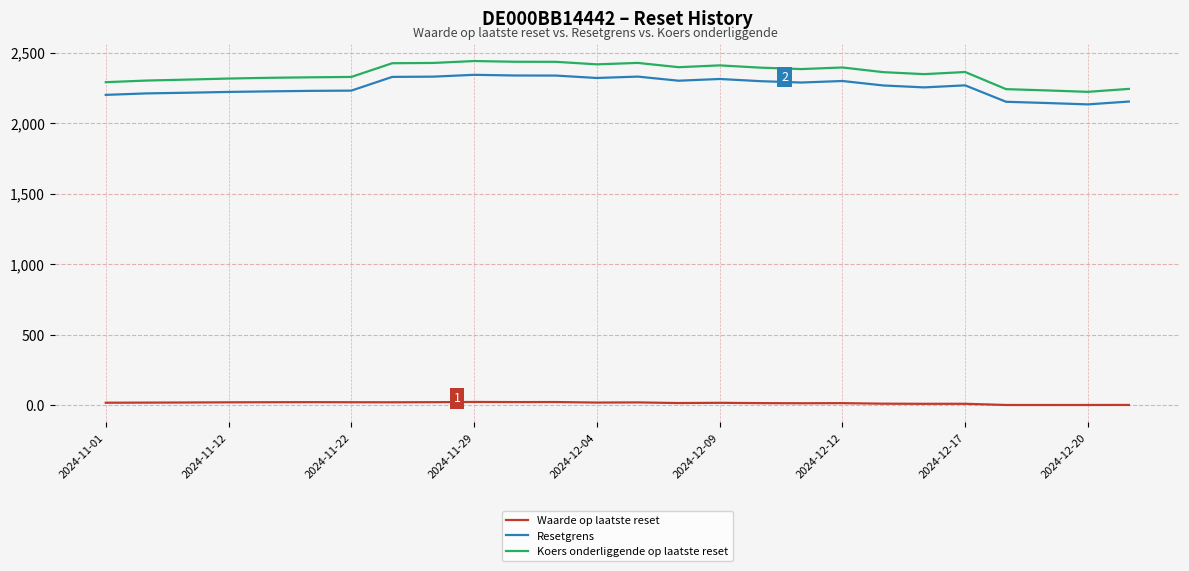

Which series has the largest range (max minus min)?

Koers onderliggende op laatste reset